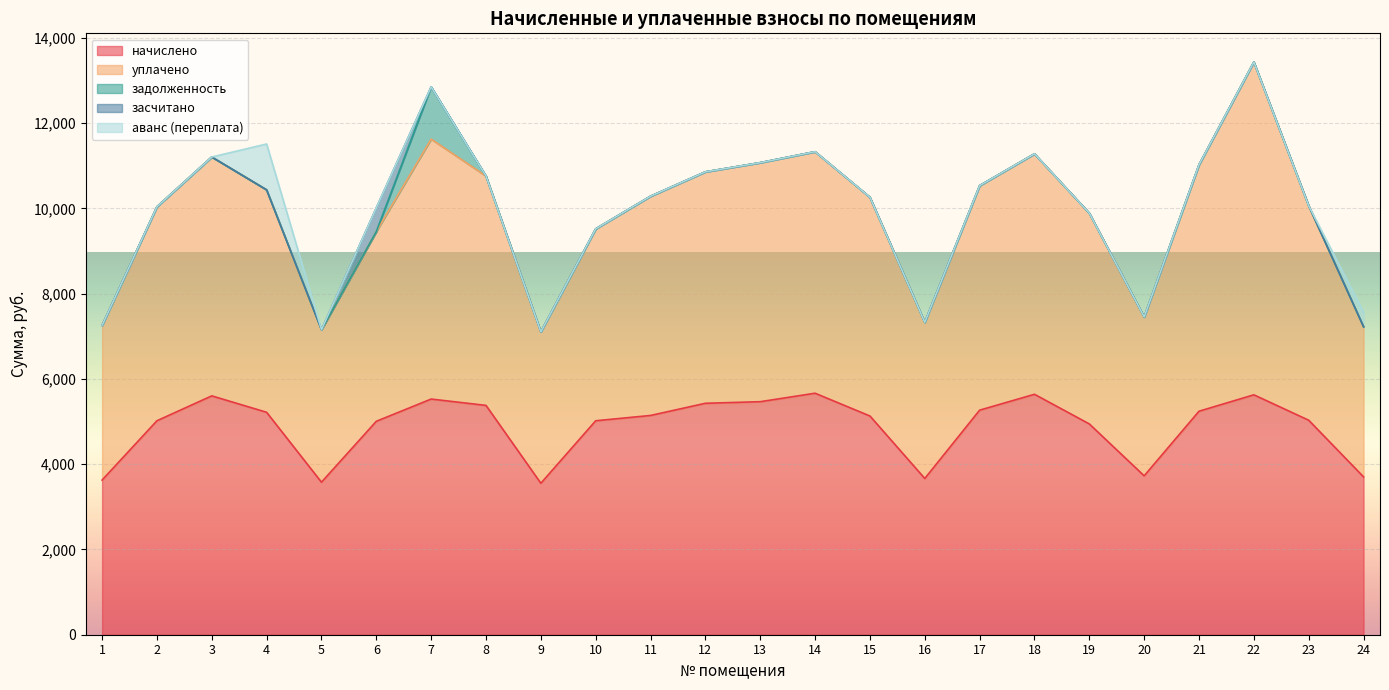

Which has a higher value, 20 or 14?

14